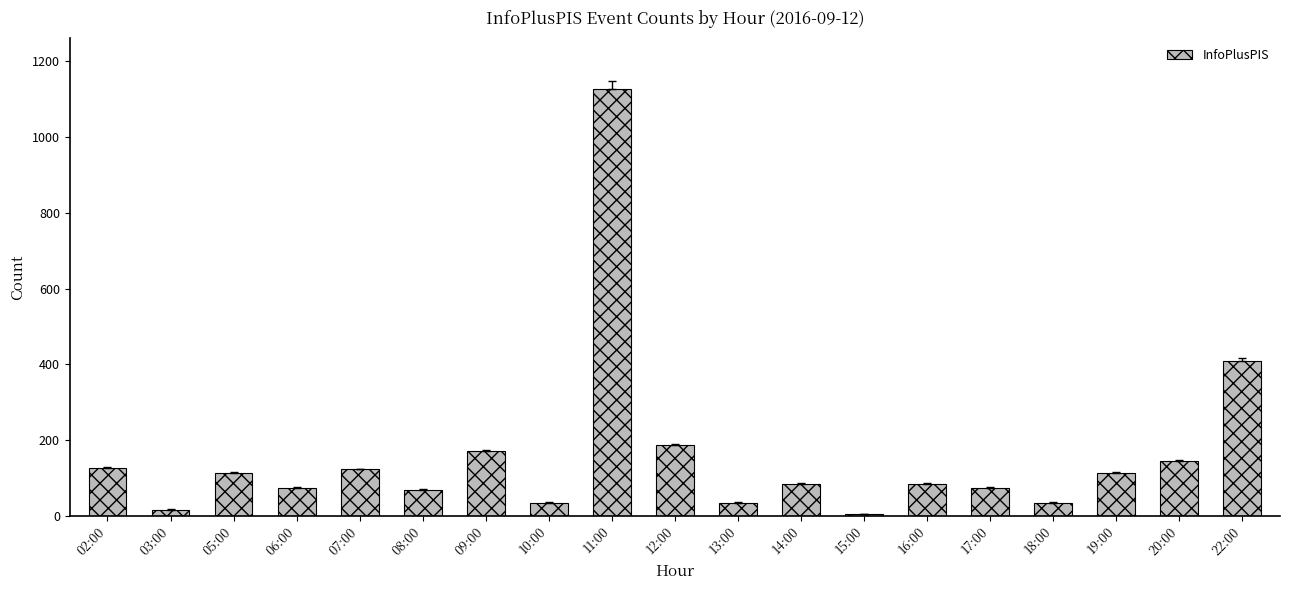

What is the change in value from 12:00 to 13:00?

-152